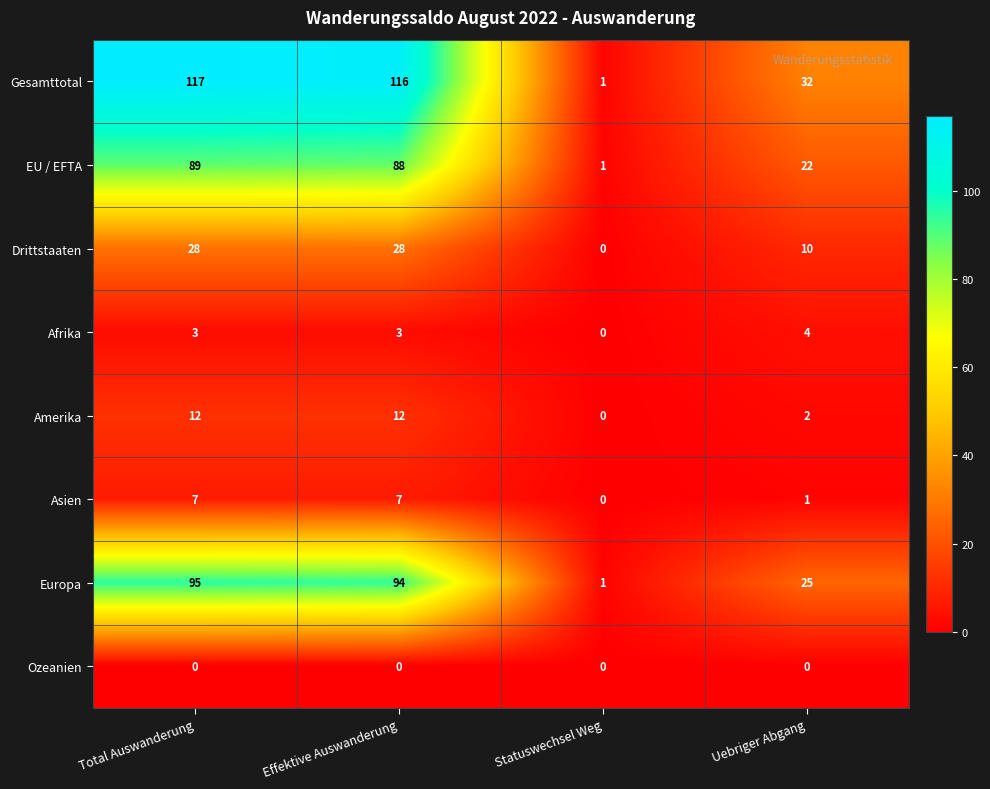

At which category is the sum across all series the highest?

Total Auswanderung